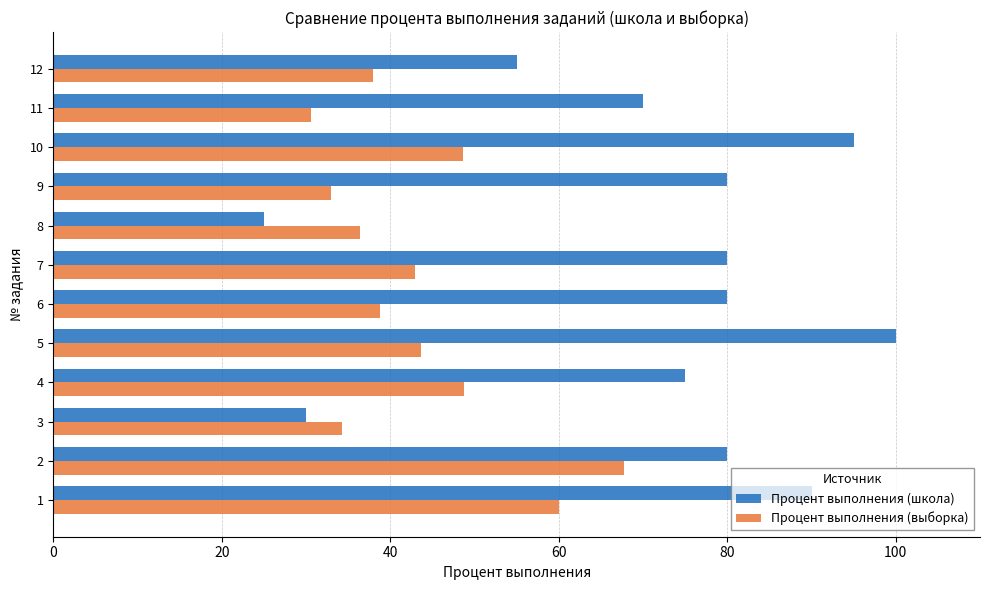

List the series in order of their peak value, highest first.

Процент выполнения (школа), Процент выполнения (выборка)